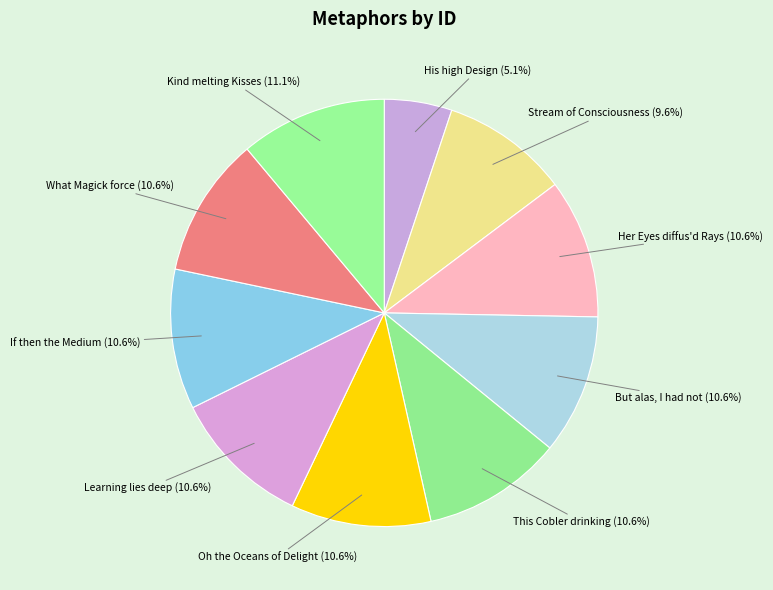

Which has a higher value, Her Eyes diffus'd Rays or His high Design?

Her Eyes diffus'd Rays